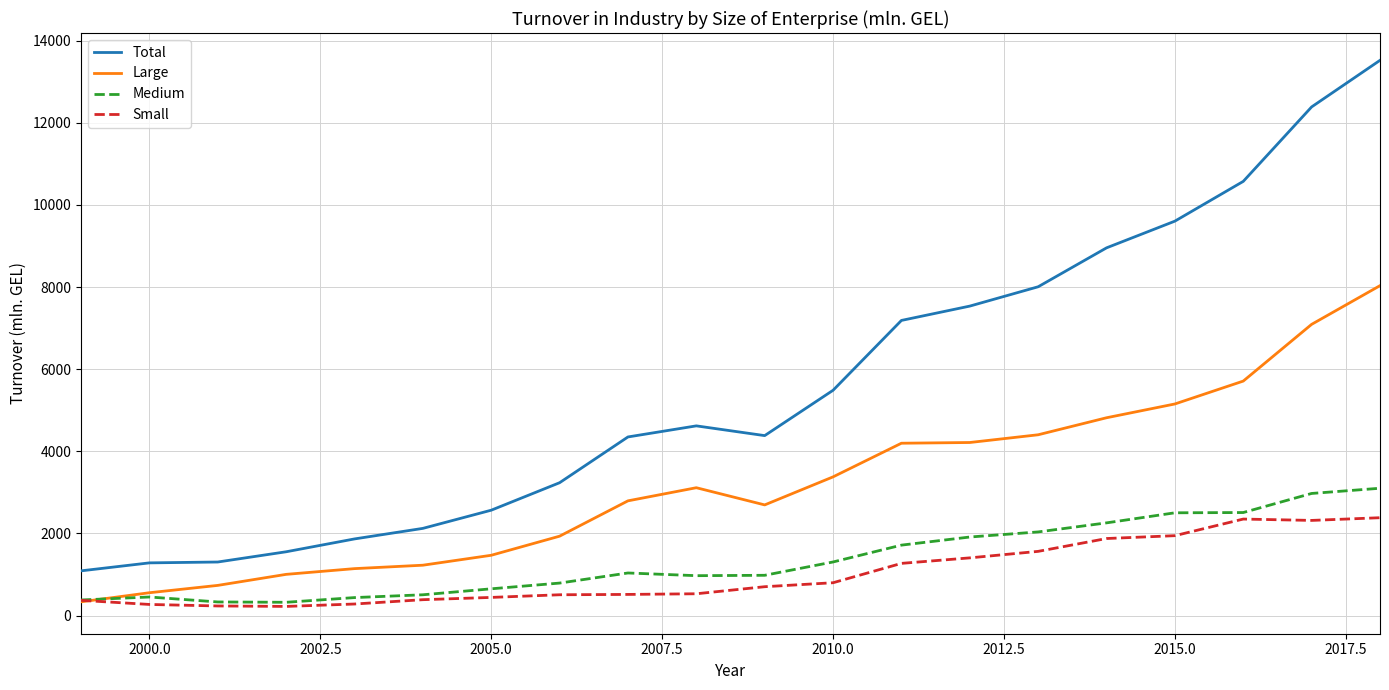

List the series in order of their peak value, lowest first.

Small, Medium, Large, Total